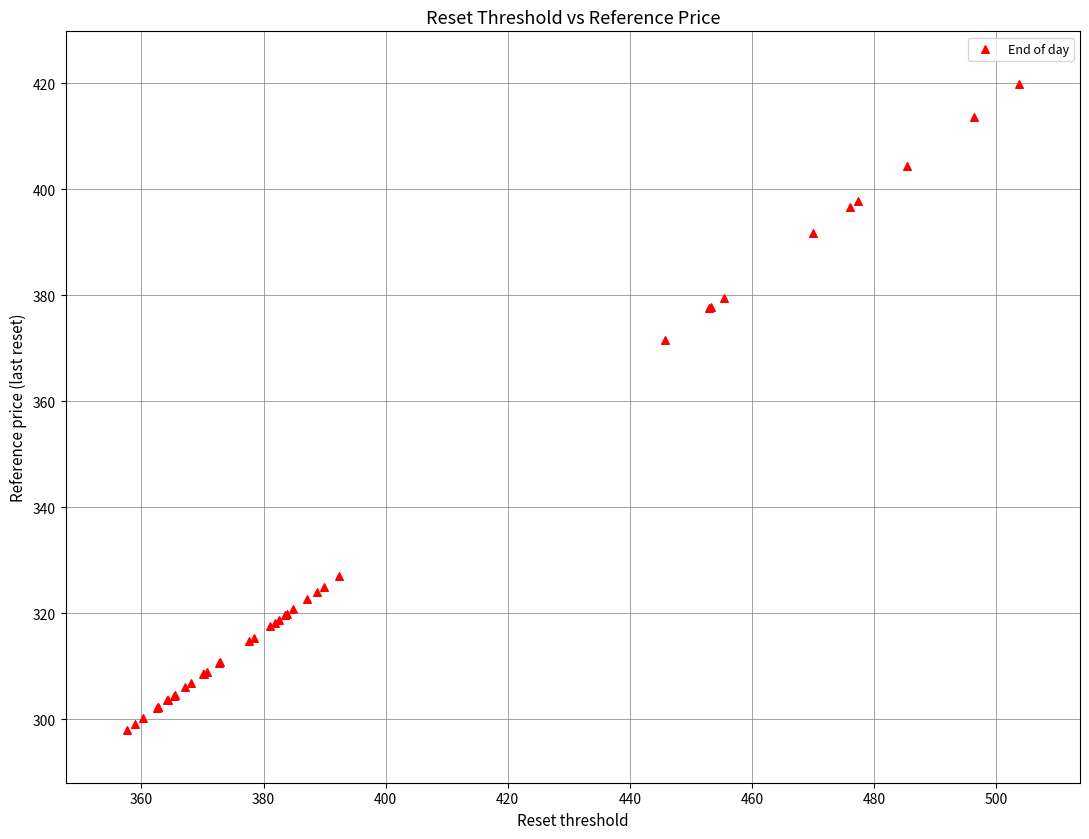

What Y value in the scatter plot is closest to 358?

371.4